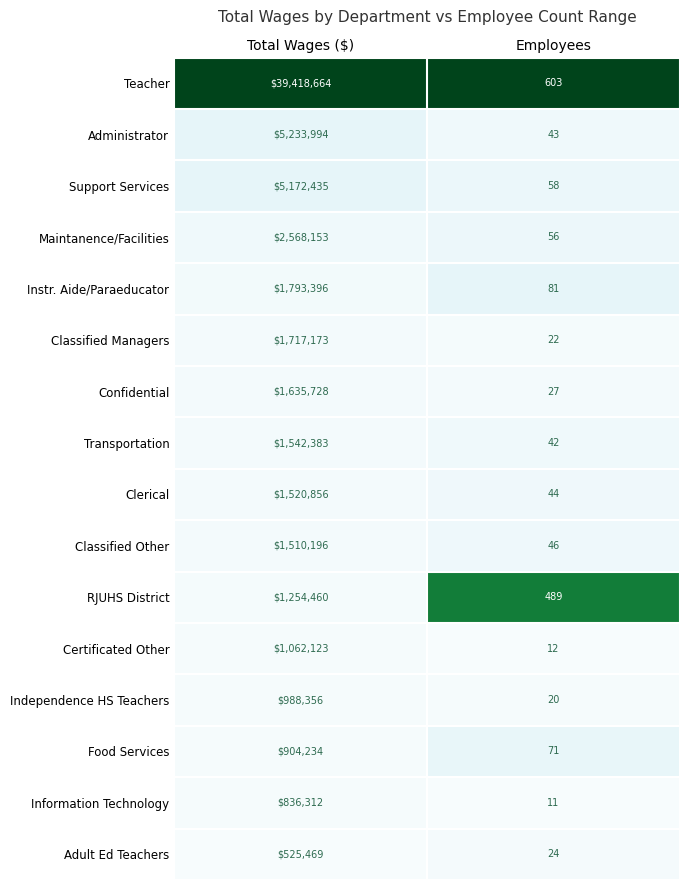

Rank the categories by Classified Other value from highest to lowest.

Total Wages ($), Employees